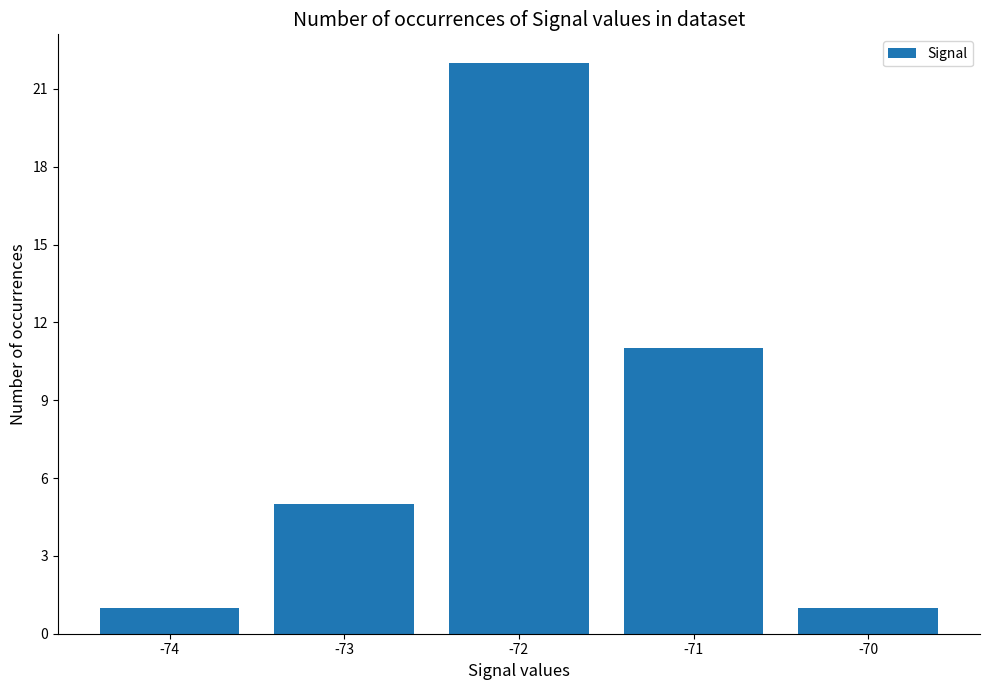

How many bars are there in total?

5